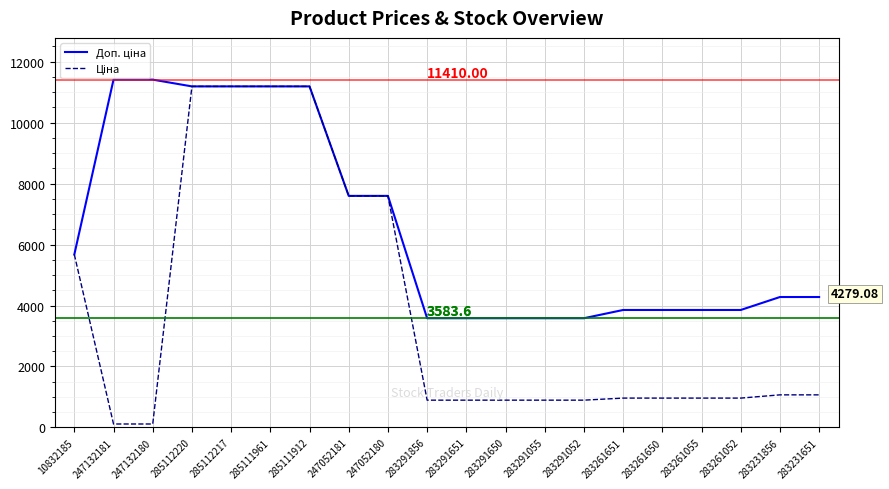

What is the total value across all series at 285111912?

22376.3